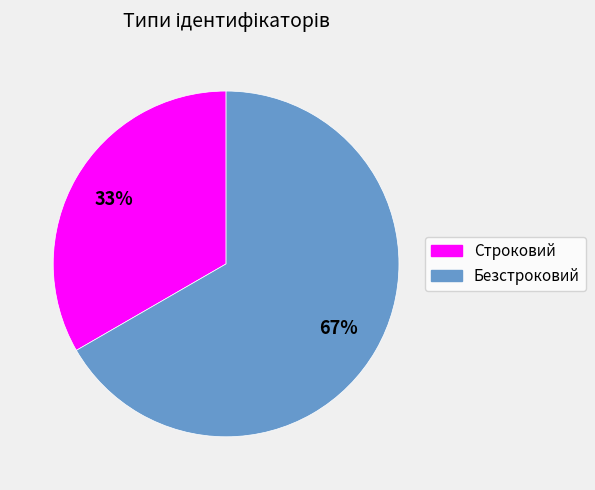

Which category has the smallest portion of the pie?

Строковий